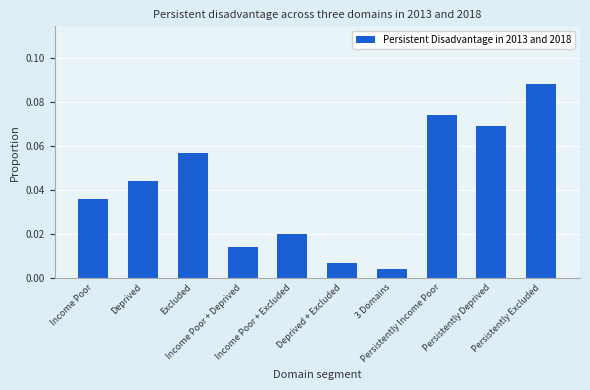

What is the maximum value shown in the chart?

0.1